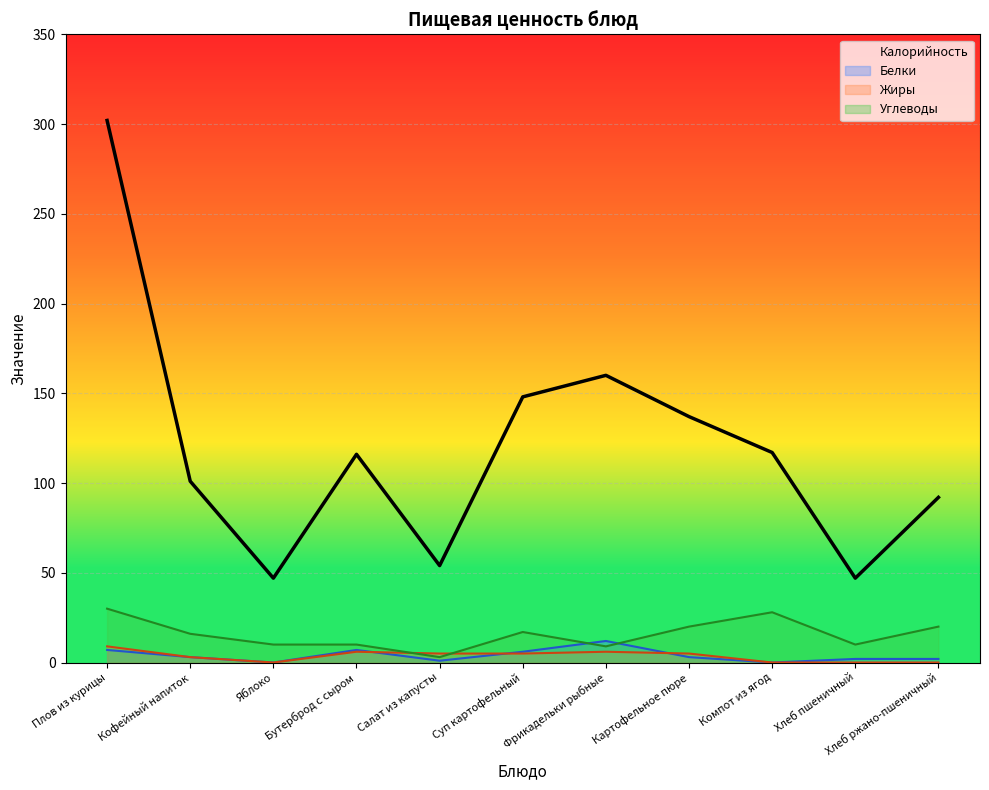

Is it true that Калорийность equals 137 at Картофельное пюре?

True